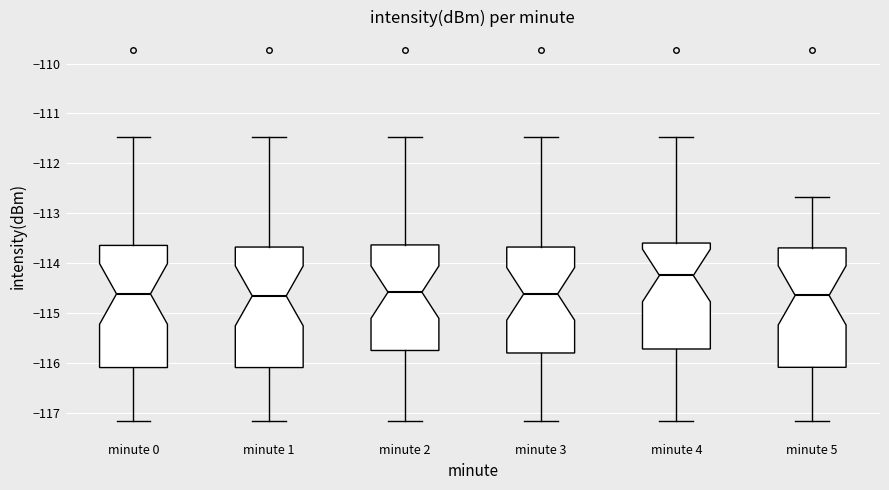

Reading left to right, read every box against the y-axis: the position of its median line, the range the box covers, and the ends of its whiskers. The values are not printed on the chart, so give them approximately, as read against the axis.

minute 0: median -114.6, box -116.1 to -113.6, whiskers -117.2 to -111.5
minute 1: median -114.7, box -116.1 to -113.7, whiskers -117.2 to -111.5
minute 2: median -114.6, box -115.8 to -113.6, whiskers -117.2 to -111.5
minute 3: median -114.6, box -115.8 to -113.7, whiskers -117.2 to -111.5
minute 4: median -114.2, box -115.7 to -113.6, whiskers -117.2 to -111.5
minute 5: median -114.6, box -116.1 to -113.7, whiskers -117.2 to -112.7